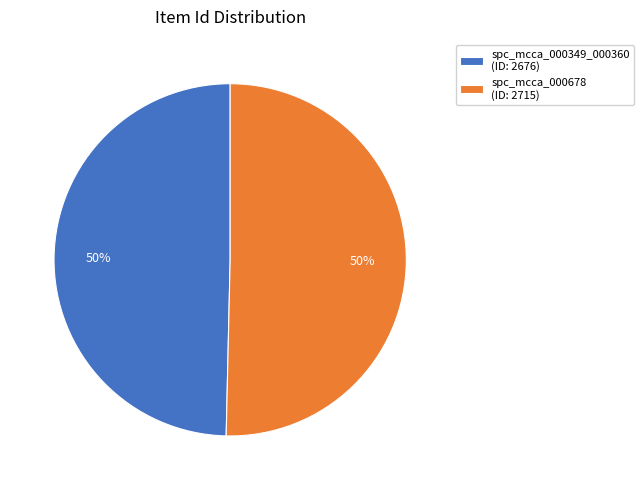

Count the number of slices in the pie.

2